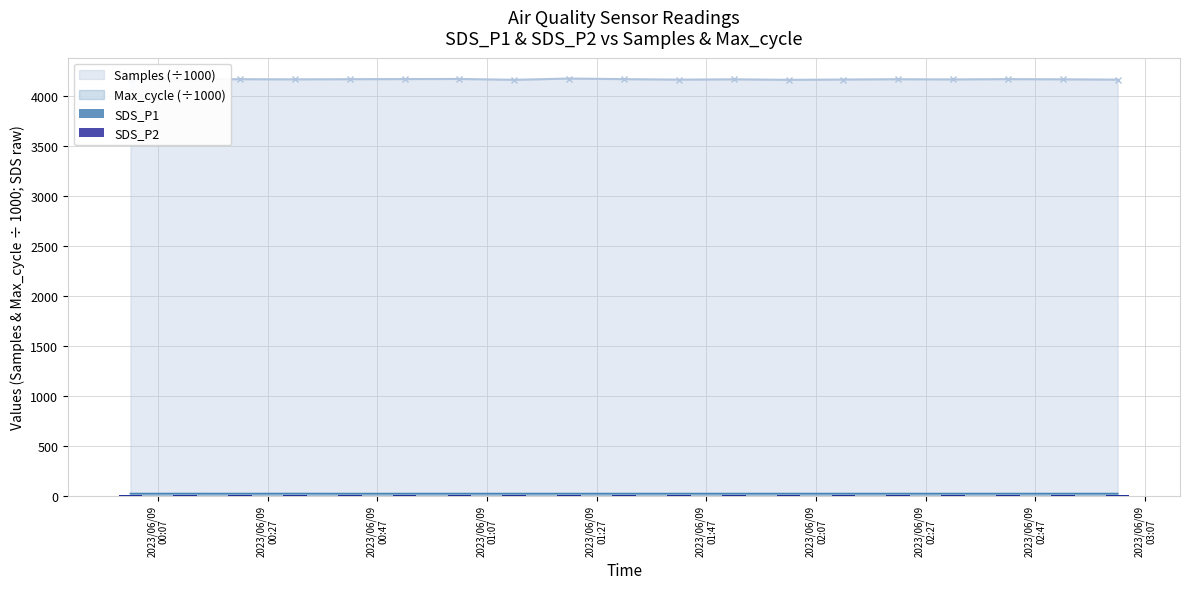

What value does the SDS_P2 series have at 2023/06/09
00:07?

5.0